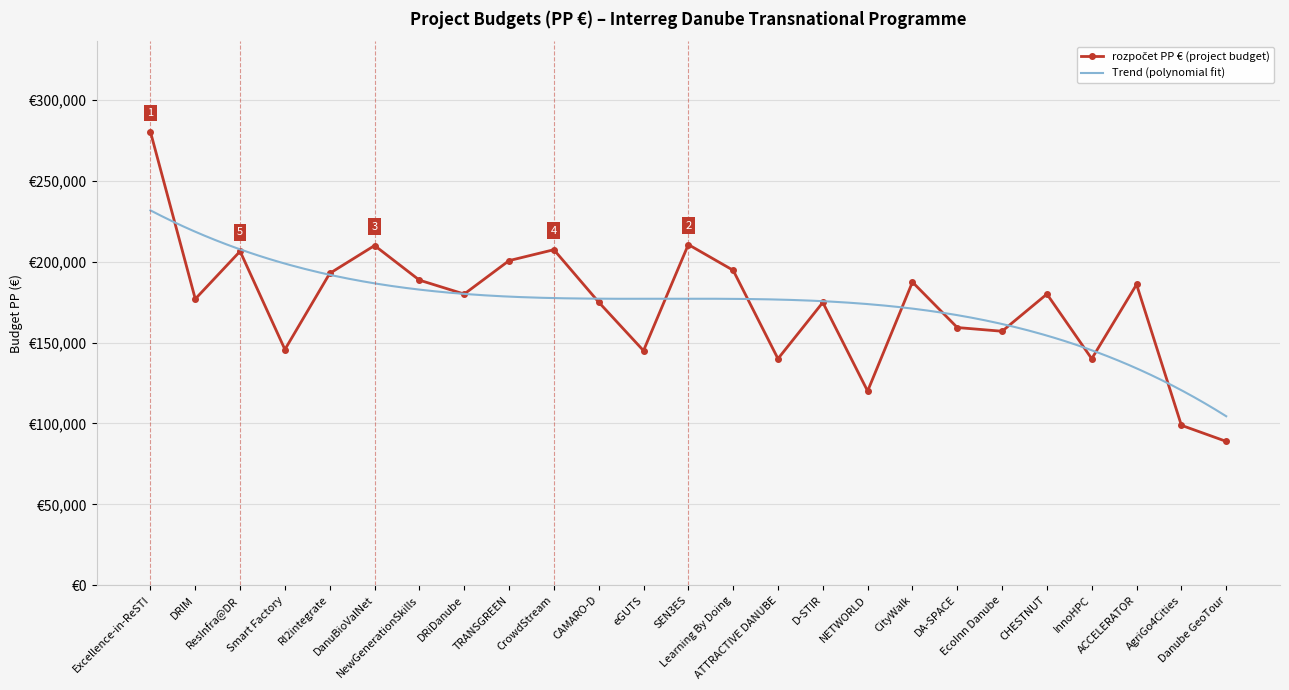

What is the sum of the values at DRIM and NewGenerationSkills?

365559.0